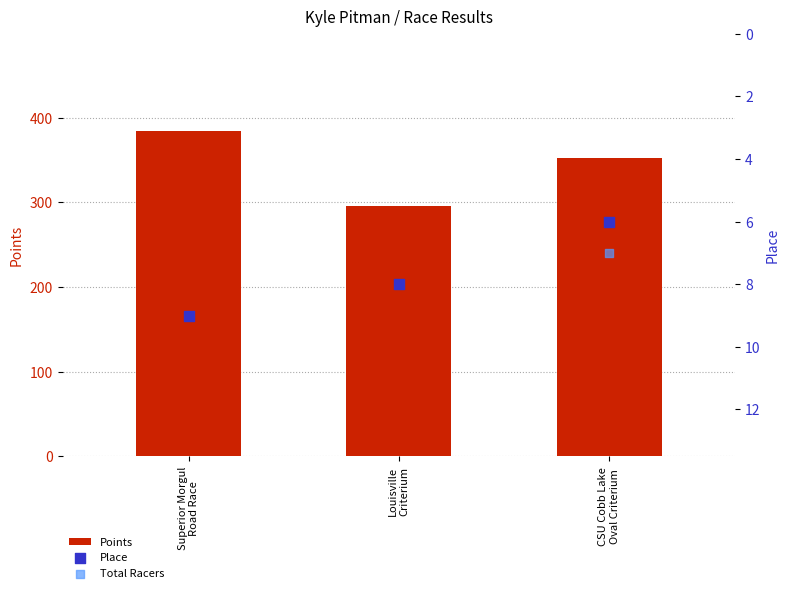

What are all the series names shown in the legend?

Points, Place, Total Racers